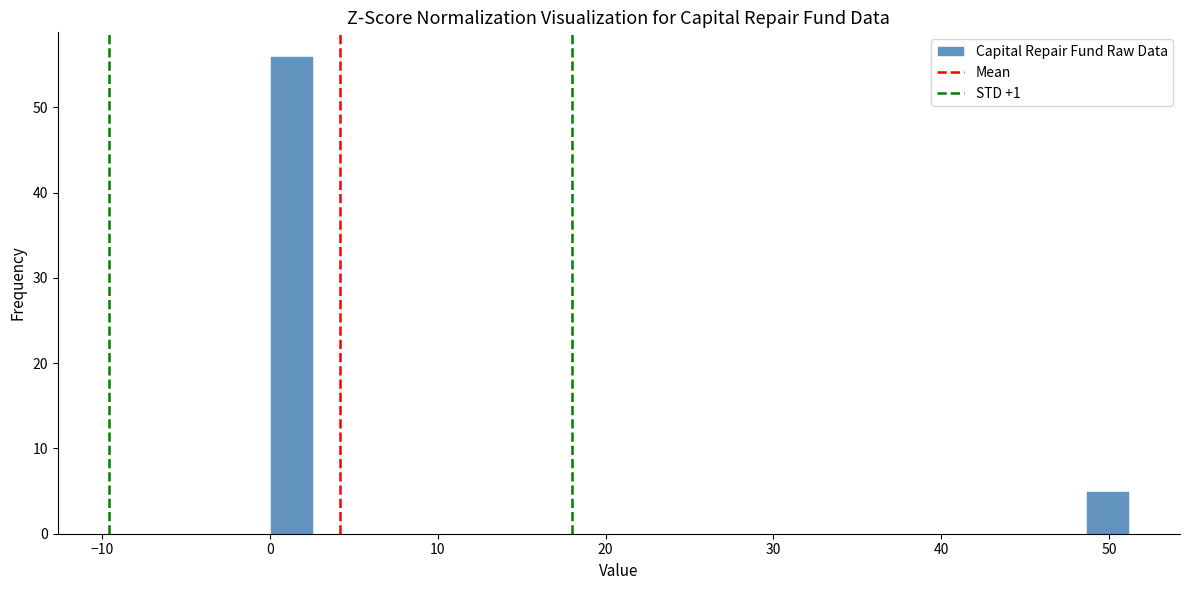

Around what value on the x-axis is the tallest bar? Give the approximate position of its centre, as read against the axis.

1